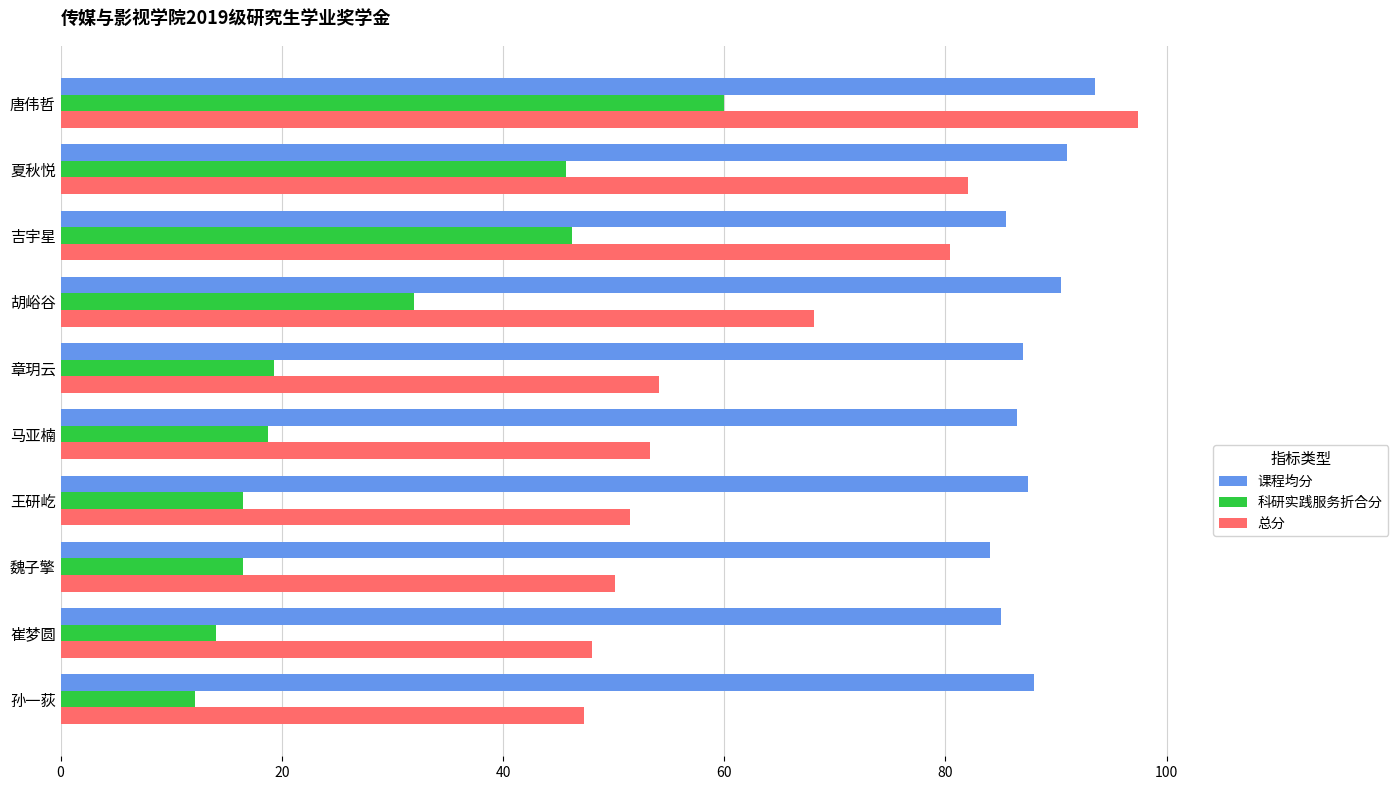

Which series has the largest total across all categories?

课程均分